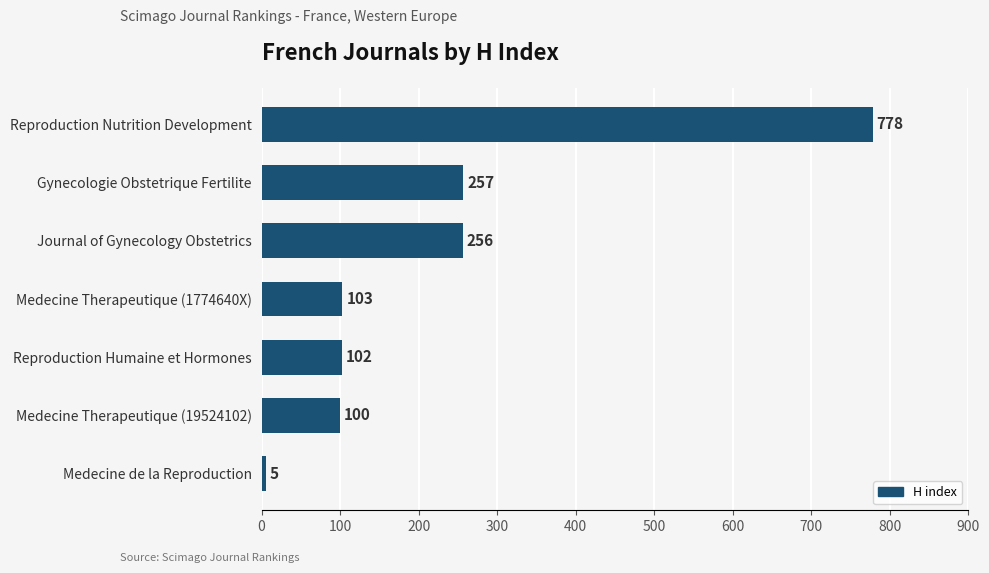

List the labels in order of value, largest first.

Reproduction Nutrition Development, Gynecologie Obstetrique Fertilite, Journal of Gynecology Obstetrics, Medecine Therapeutique (1774640X), Reproduction Humaine et Hormones, Medecine Therapeutique (19524102), Medecine de la Reproduction